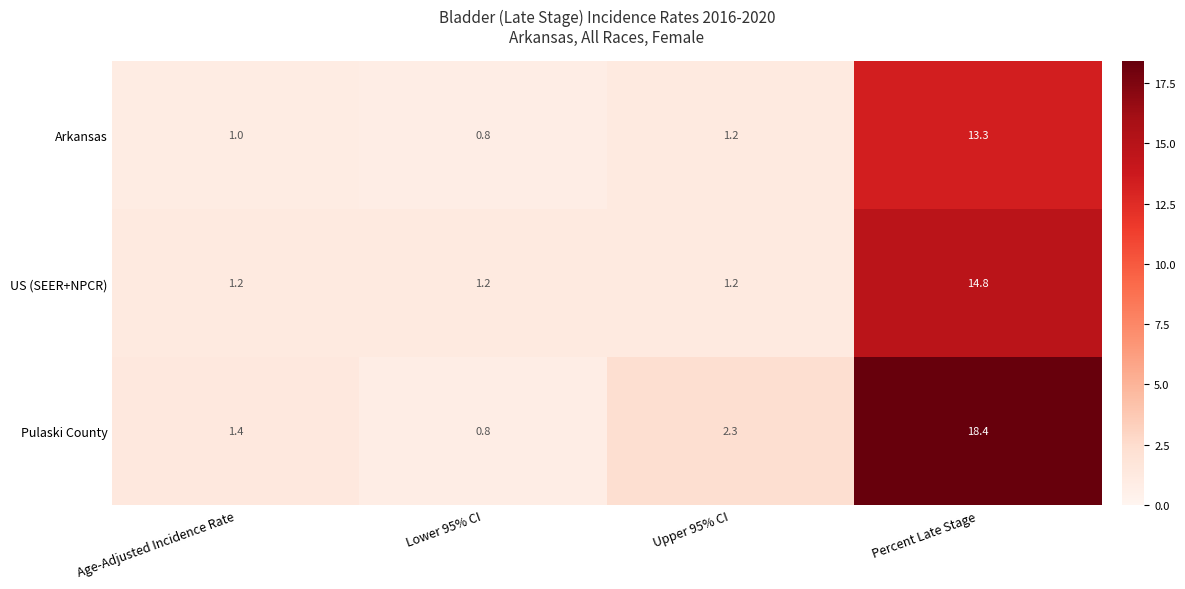

What is the total value across all series at Lower 95% CI?

2.8